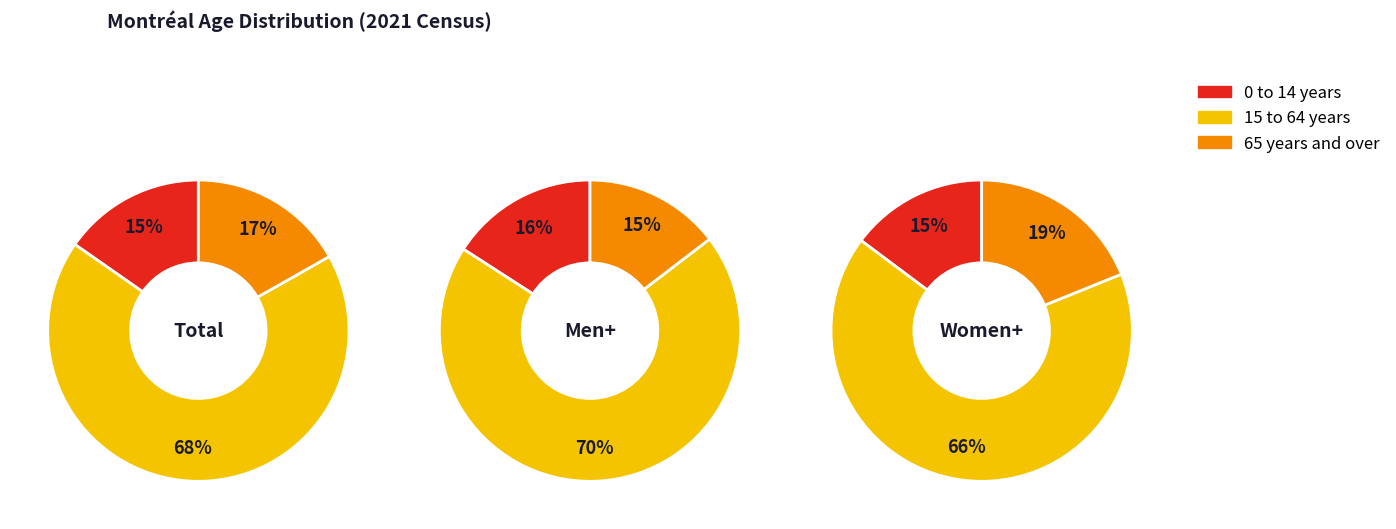

At 2, list the series in order from smallest to largest.

Men+, Total, Women+